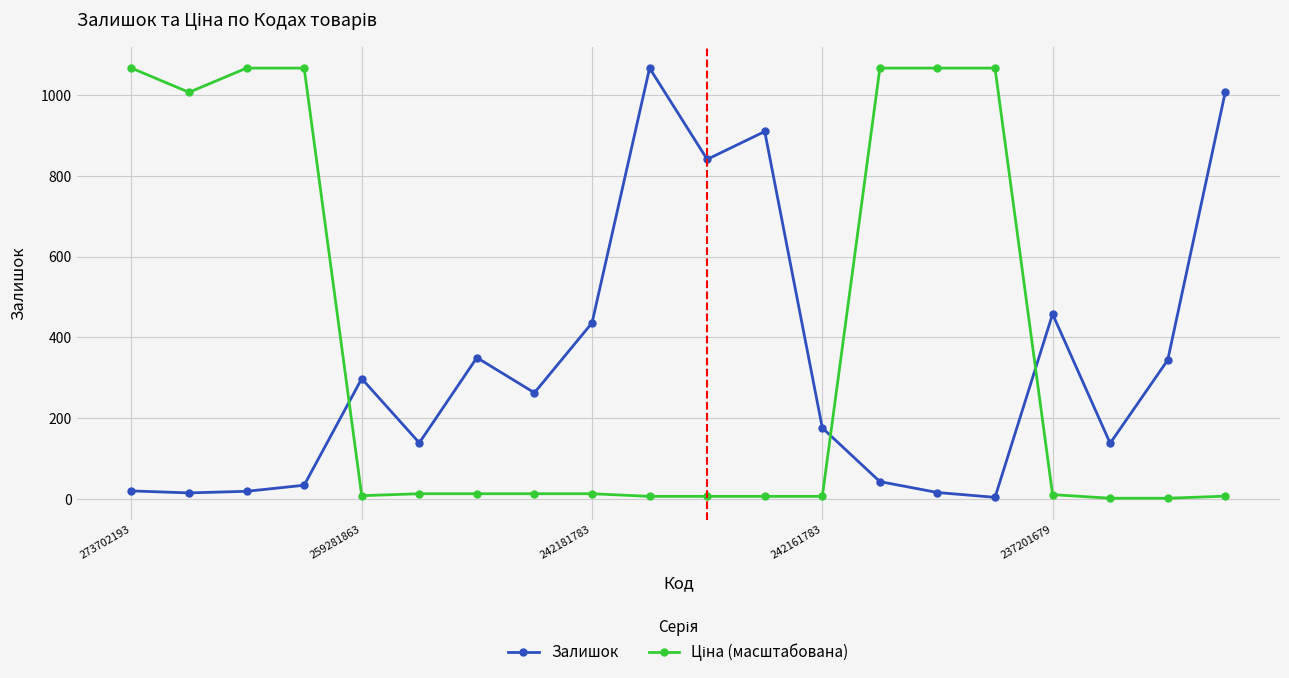

What is the sum of all Залишок values?

6579.0